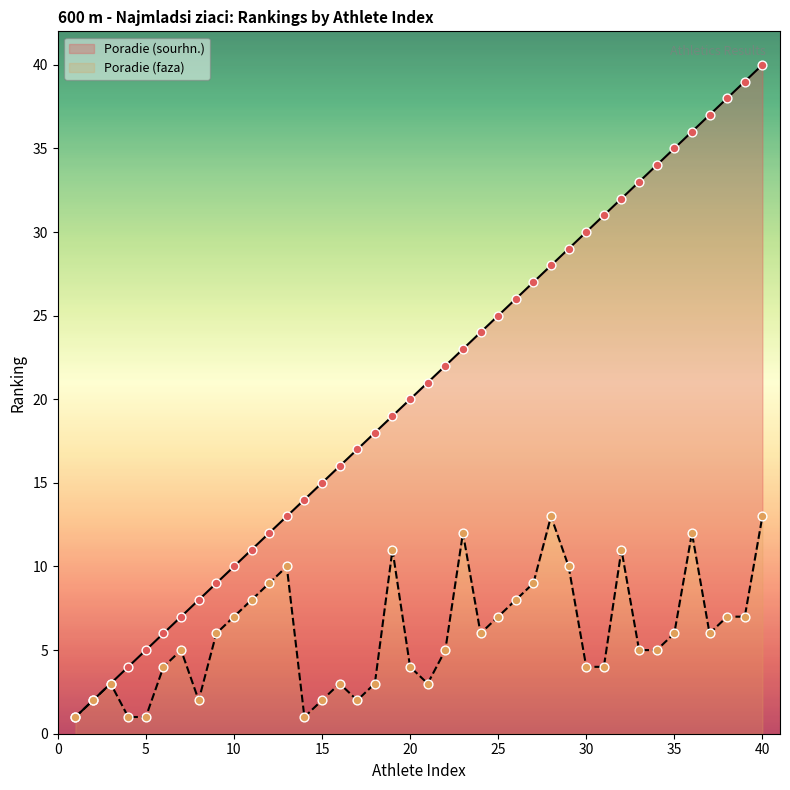

At which category is the sum across all series the highest?

40